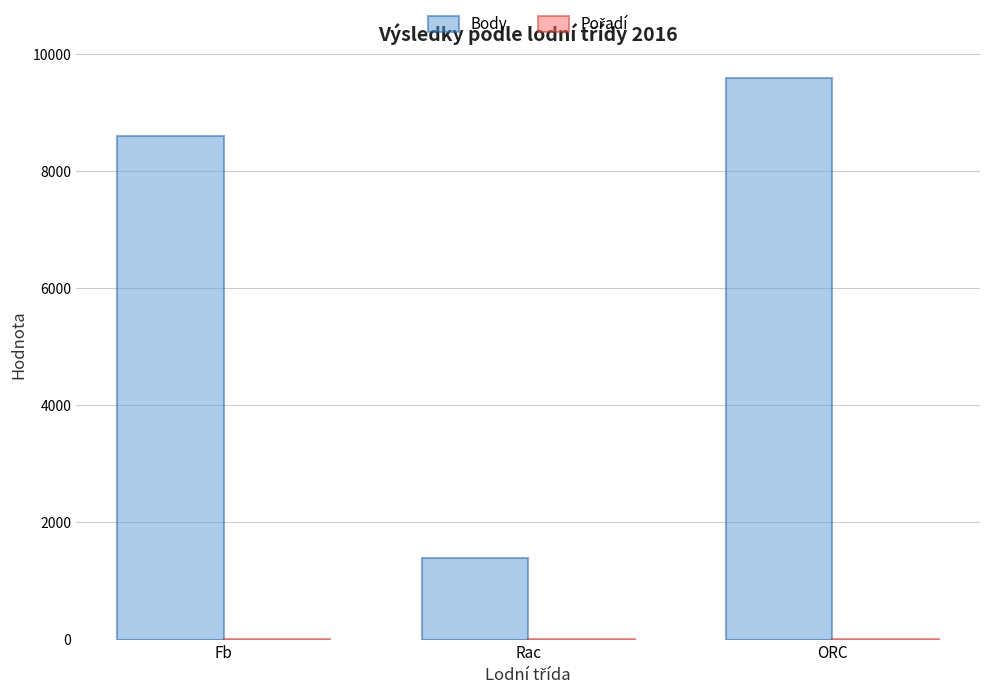

At which label does Body reach its peak?

ORC